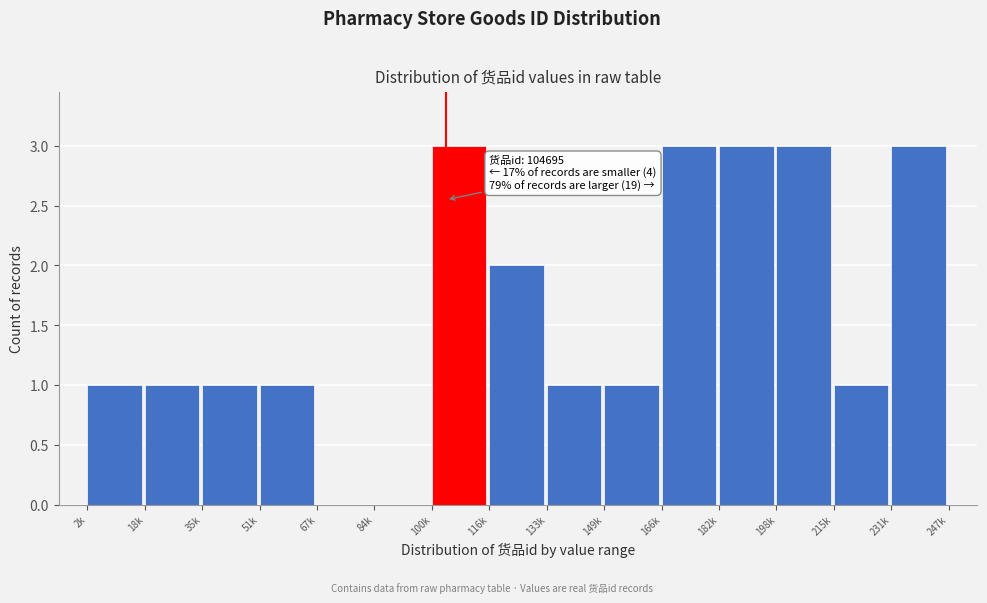

Reading left to right, extract all data points from this chart.

2k=1	18k=1	35k=1	51k=1	67k=0	84k=0	100k=3	116k=2	133k=1	149k=1	166k=3	182k=3	198k=3	215k=1	231k=3